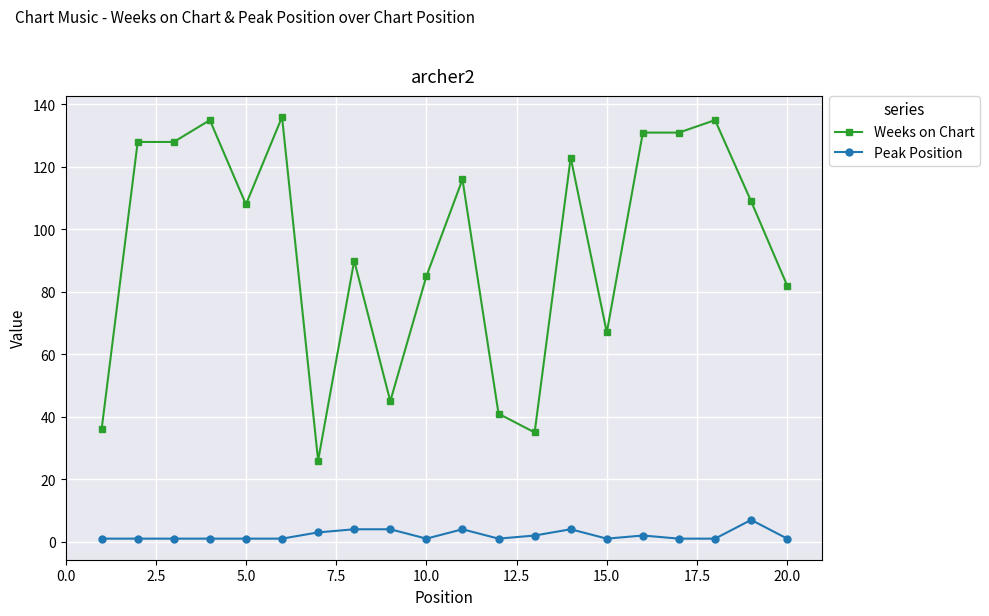

True or false: Weeks on Chart has more than 0 points higher than both neighbors.

True